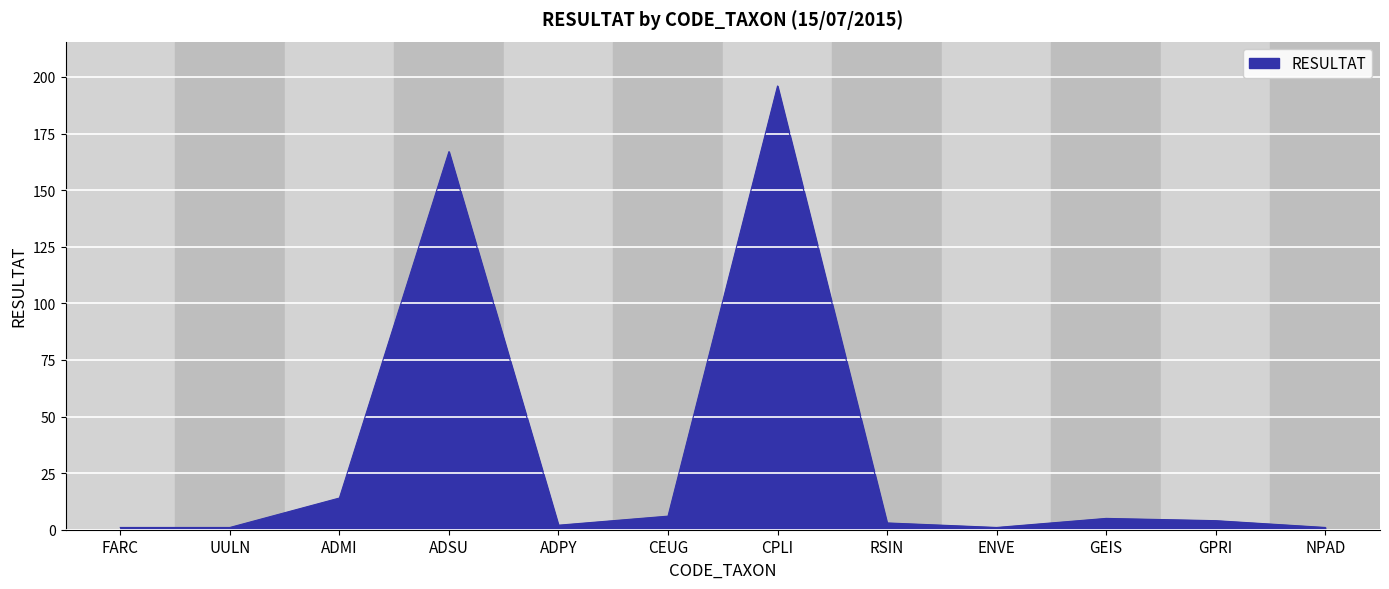

What is the maximum value shown in the chart?

196